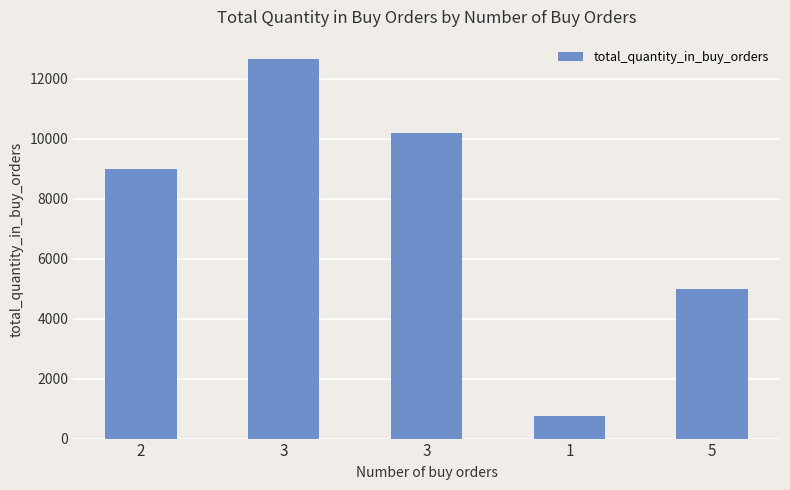

How many bars are there in total?

5